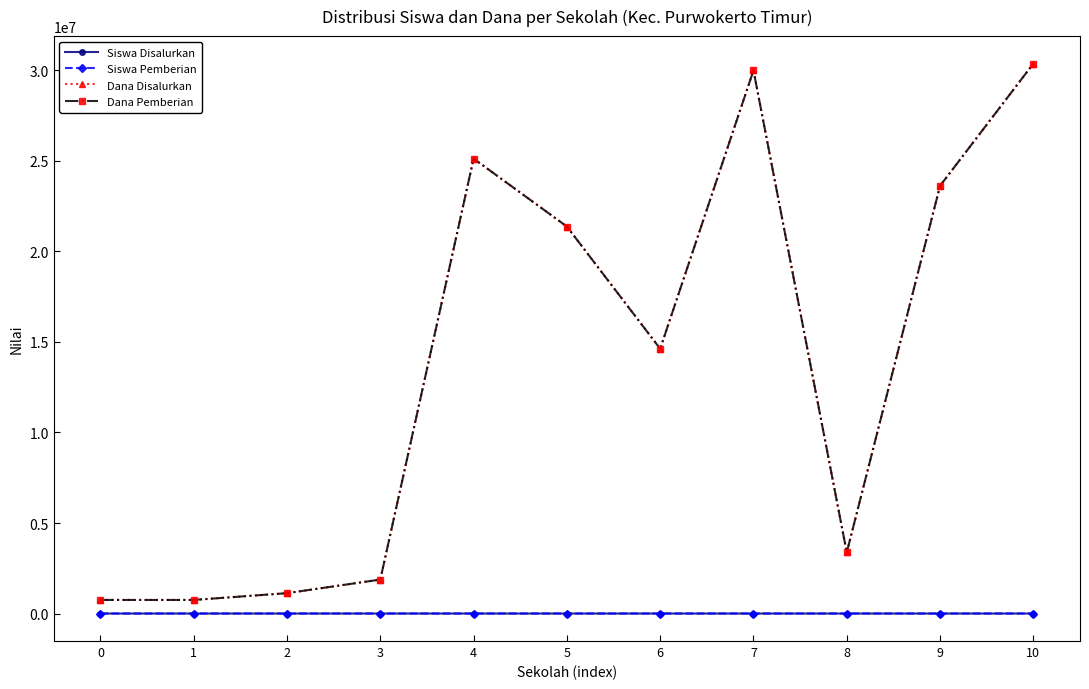

True or false: Siswa Disalurkan has a value of 100 at 5.

False